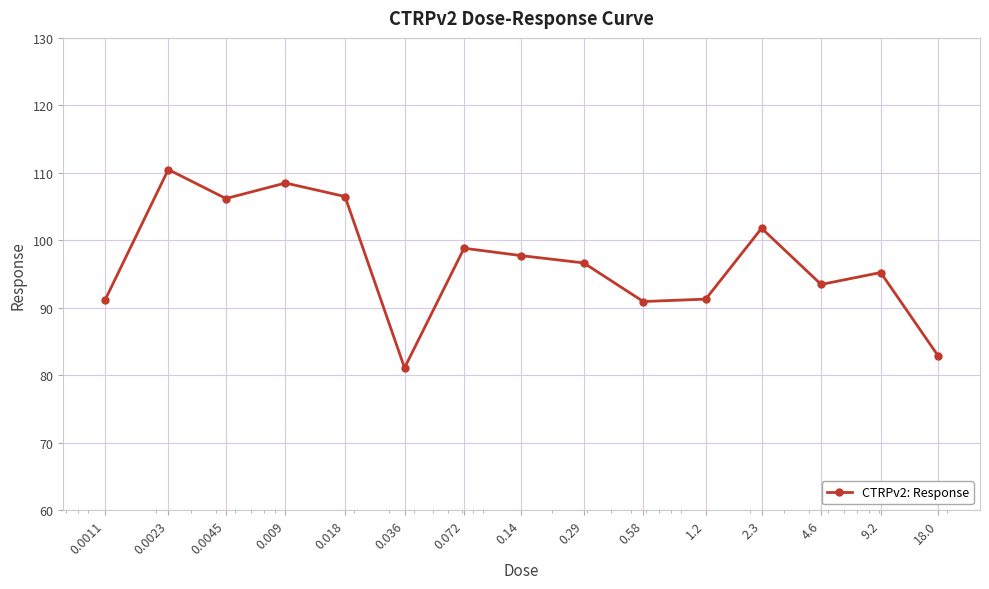

How many points are lower than both their immediate neighbors (excluding endpoints)?

4